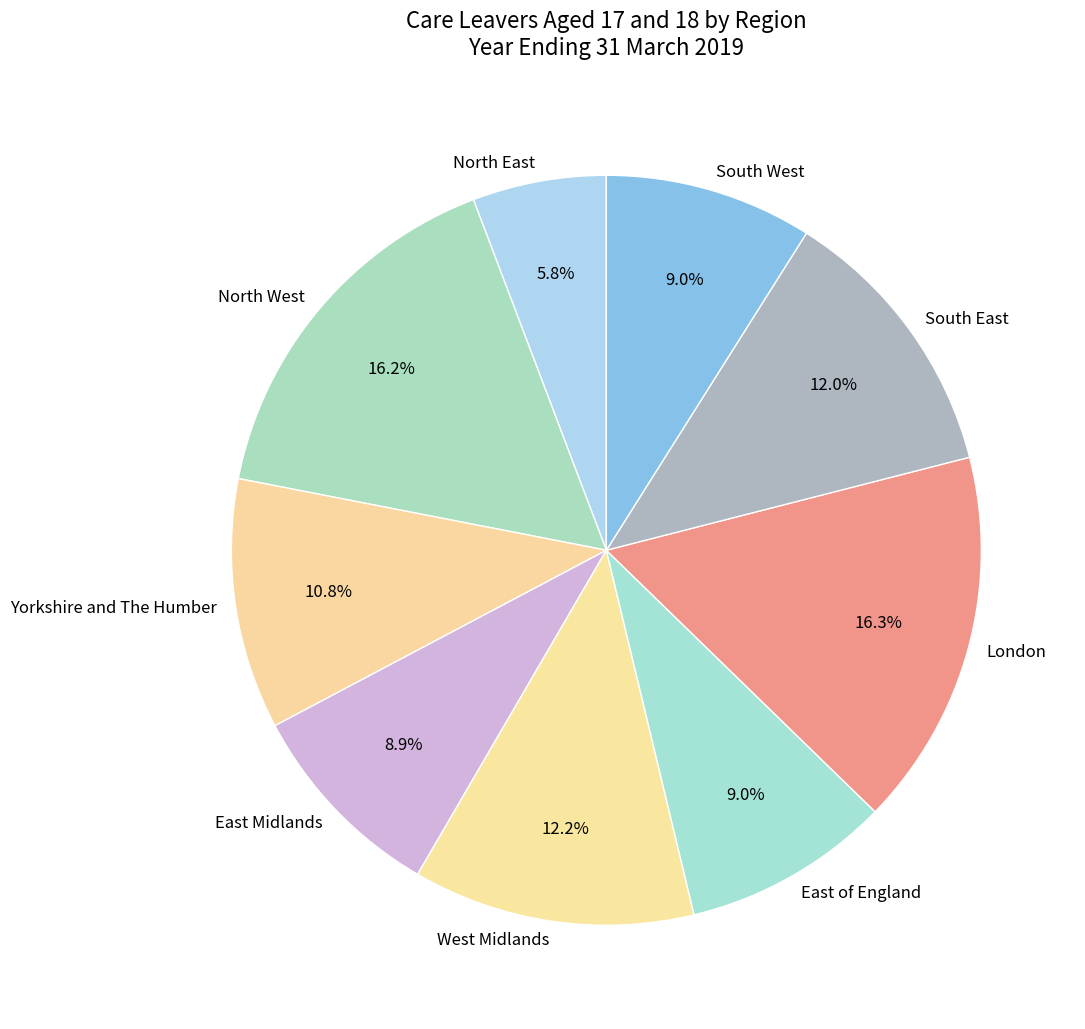

Count the number of slices in the pie.

9